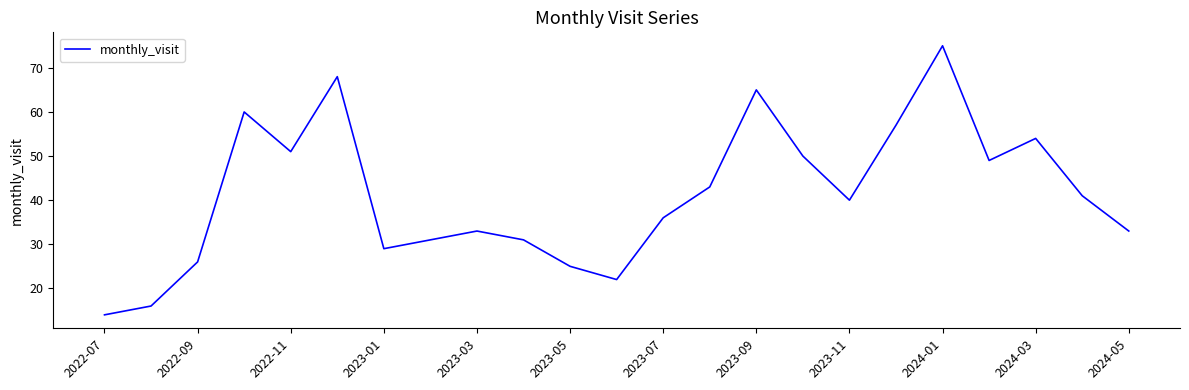

What is the minimum value shown in the chart?

14